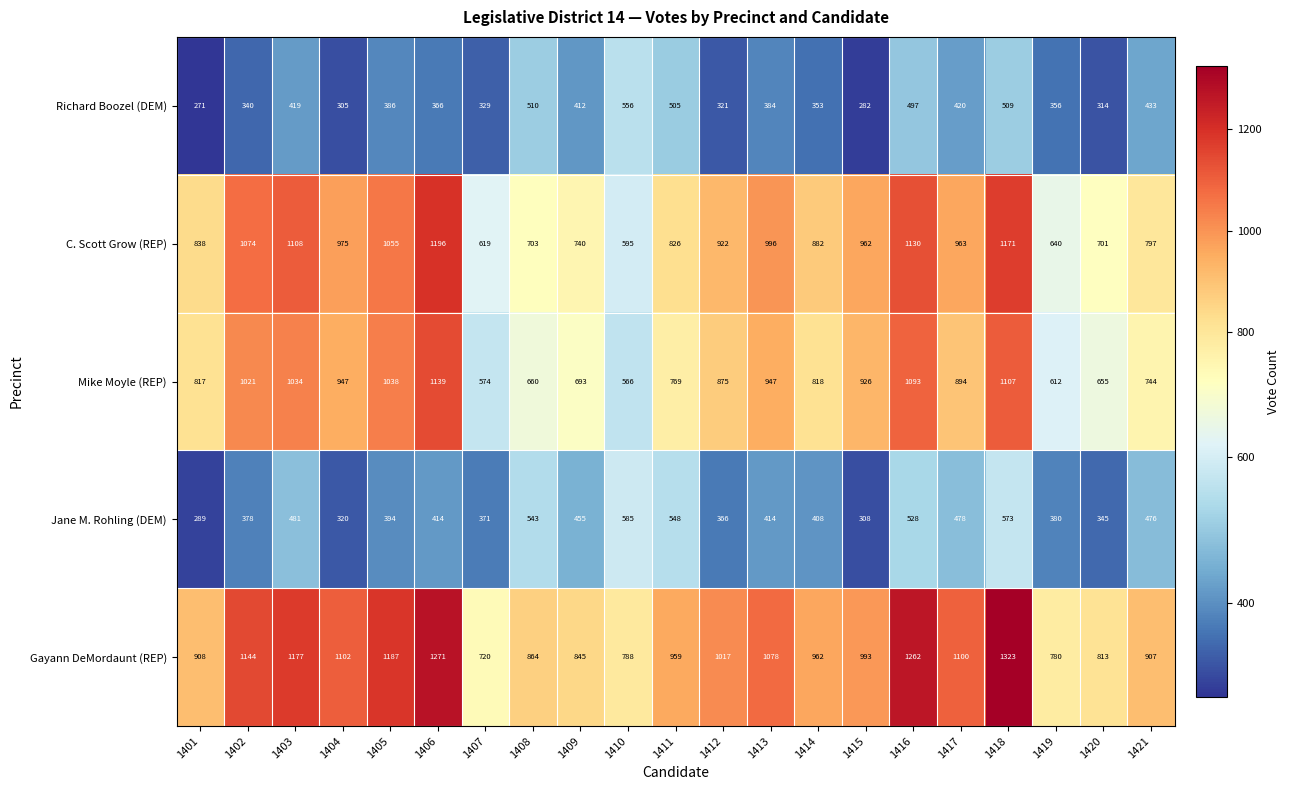

List the series in order of their peak value, highest first.

Gayann DeMordaunt (REP), C. Scott Grow (REP), Mike Moyle (REP), Jane M. Rohling (DEM), Richard Boozel (DEM)